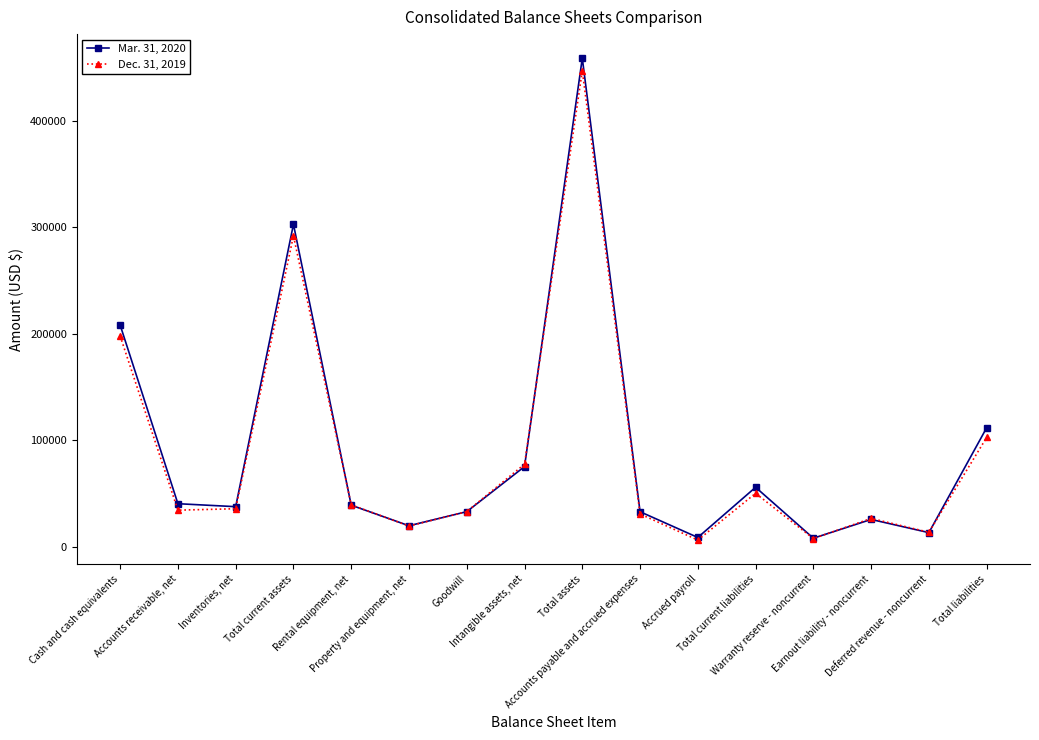

The Dec. 31, 2019 series shows 79080 at Total current liabilities. True or false?

False